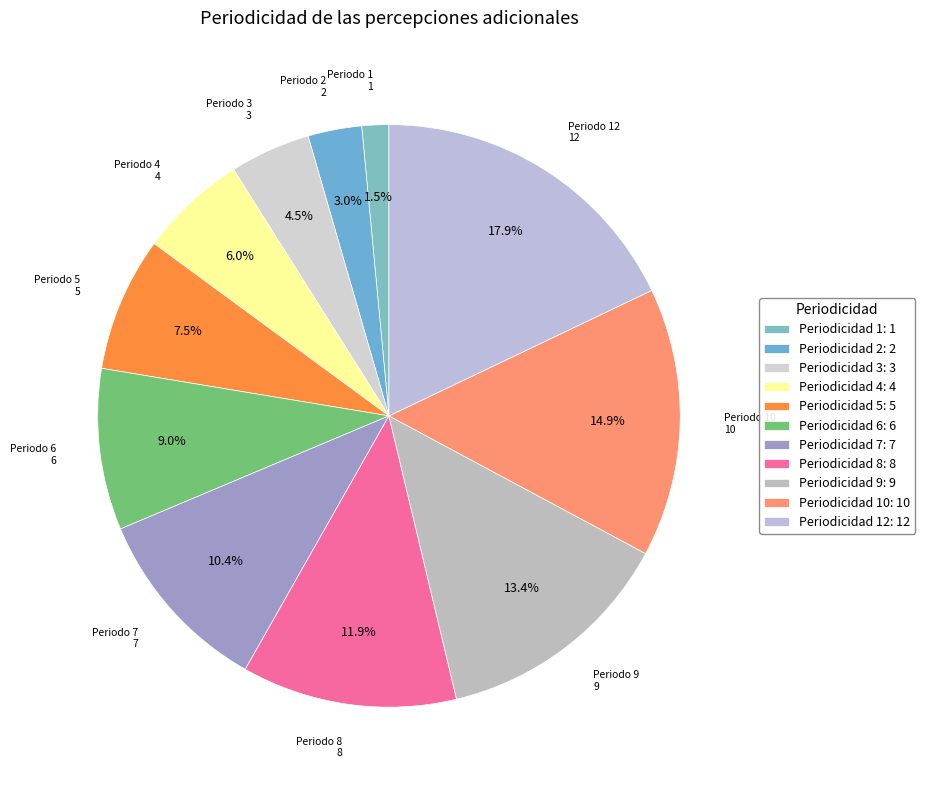

Count the number of slices in the pie.

11